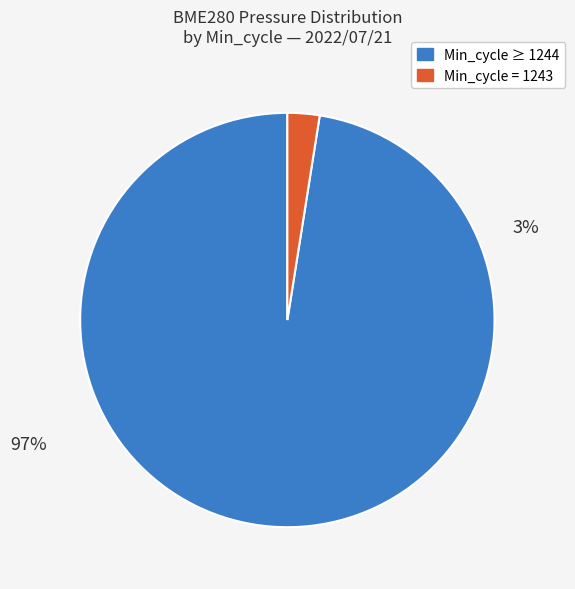

Is it true that 1244 is 1% of the pie?

False